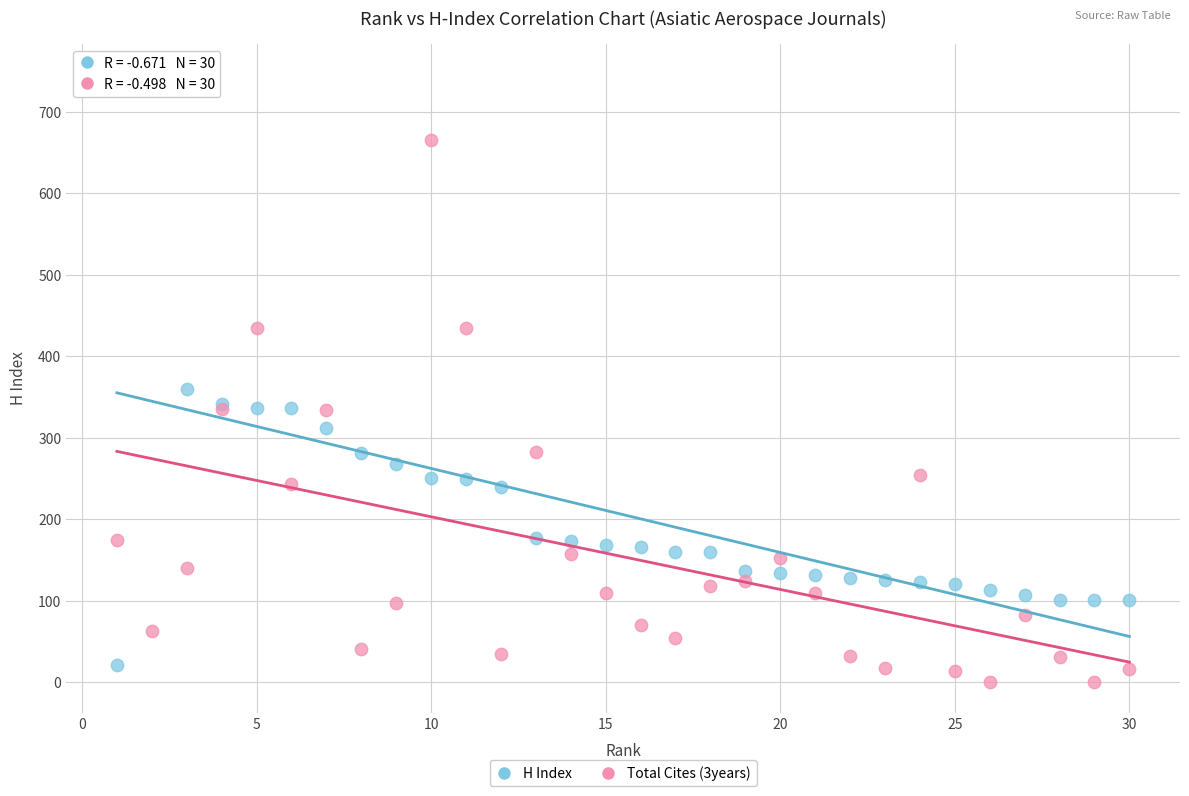

What are all the series names shown in the legend?

H Index, Total Cites (3years)